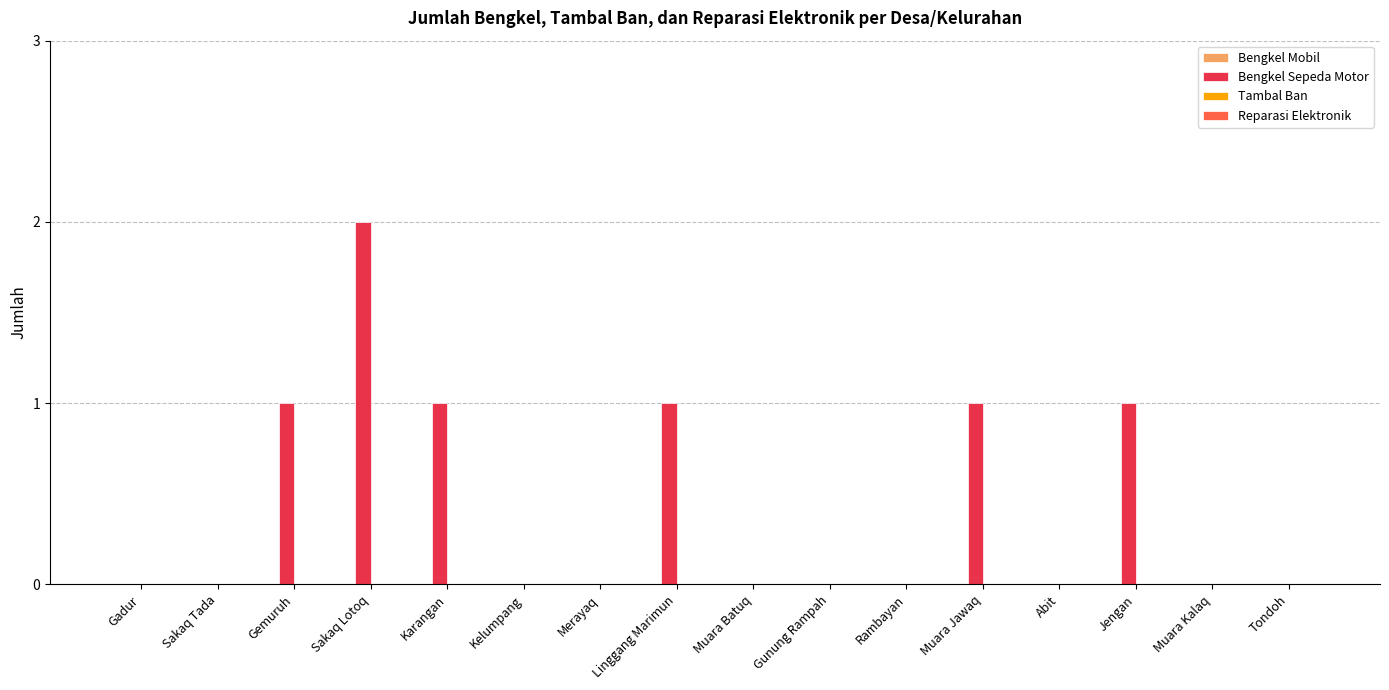

What is the sum of all values?

7